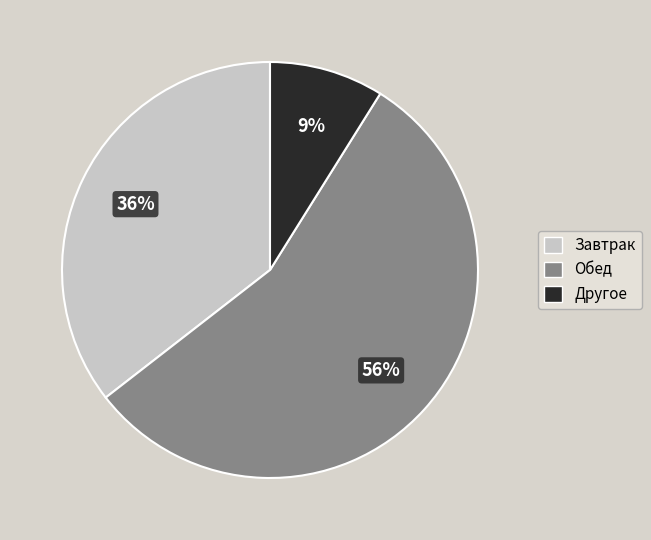

Is there any slice that represents more than half of the pie?

Yes